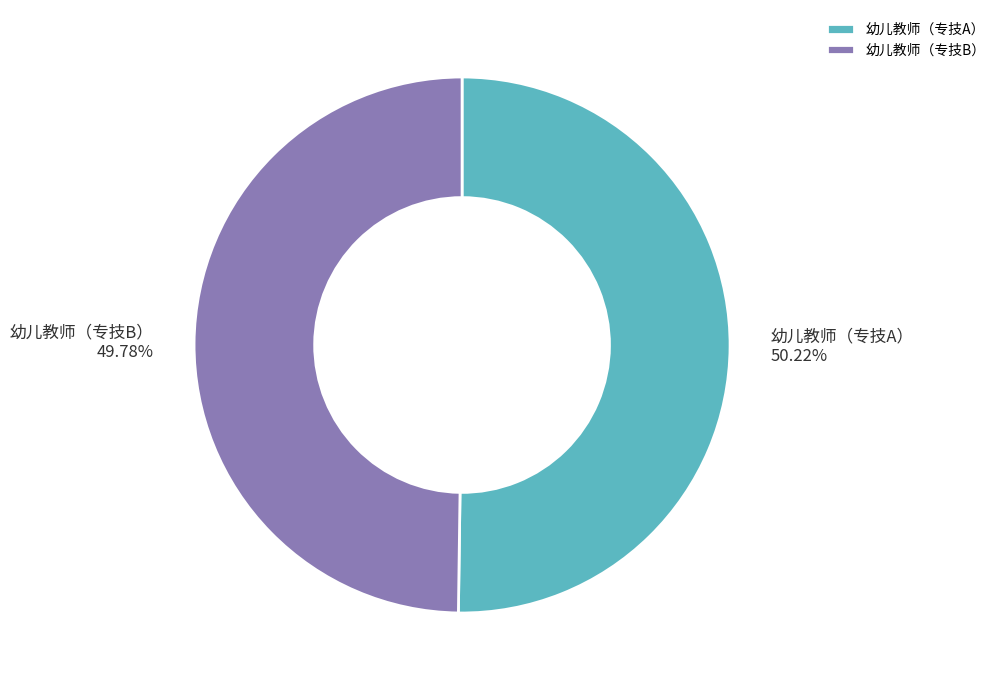

The 幼儿教师（专技B） slice represents 22% of the pie. True or false?

False